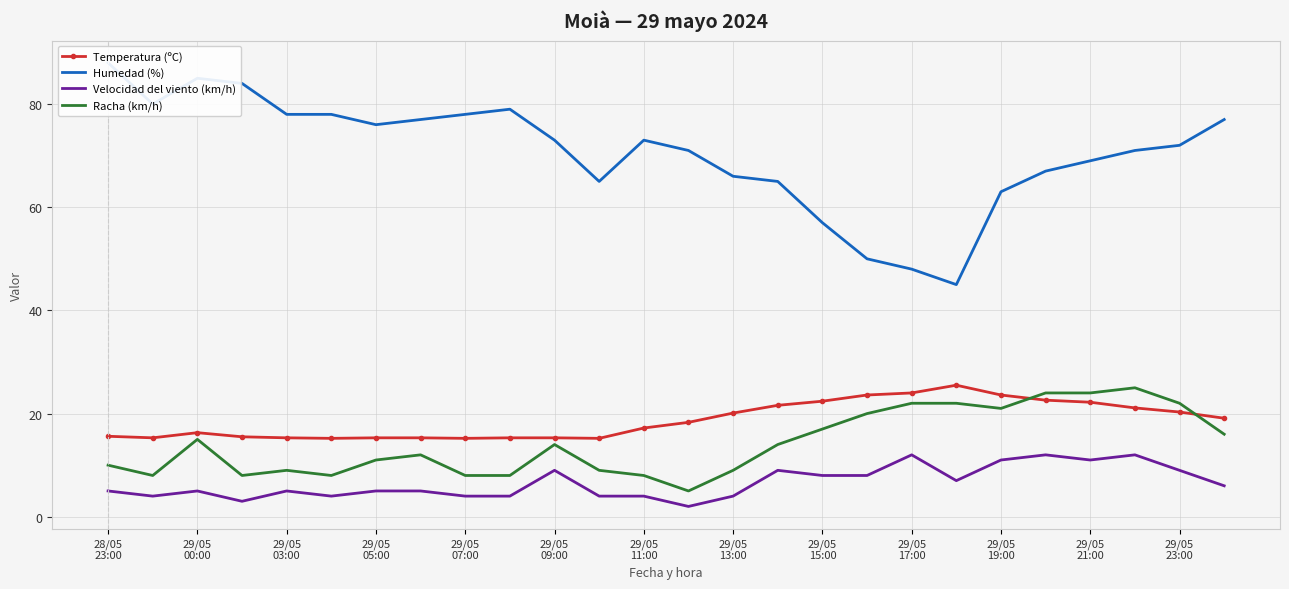

What is the difference between the maximum and minimum values in the Humedad (%) series?

43.0